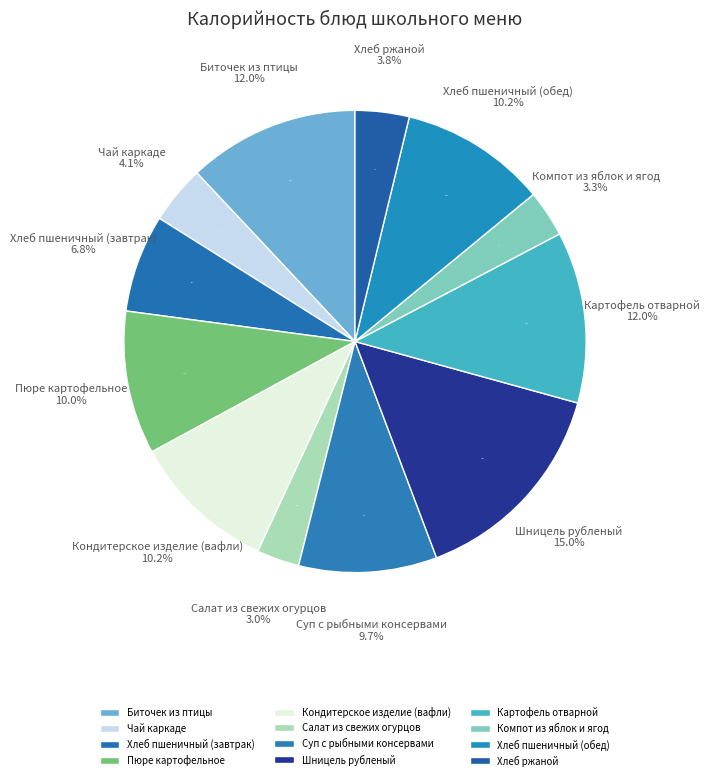

Count the number of slices in the pie.

12